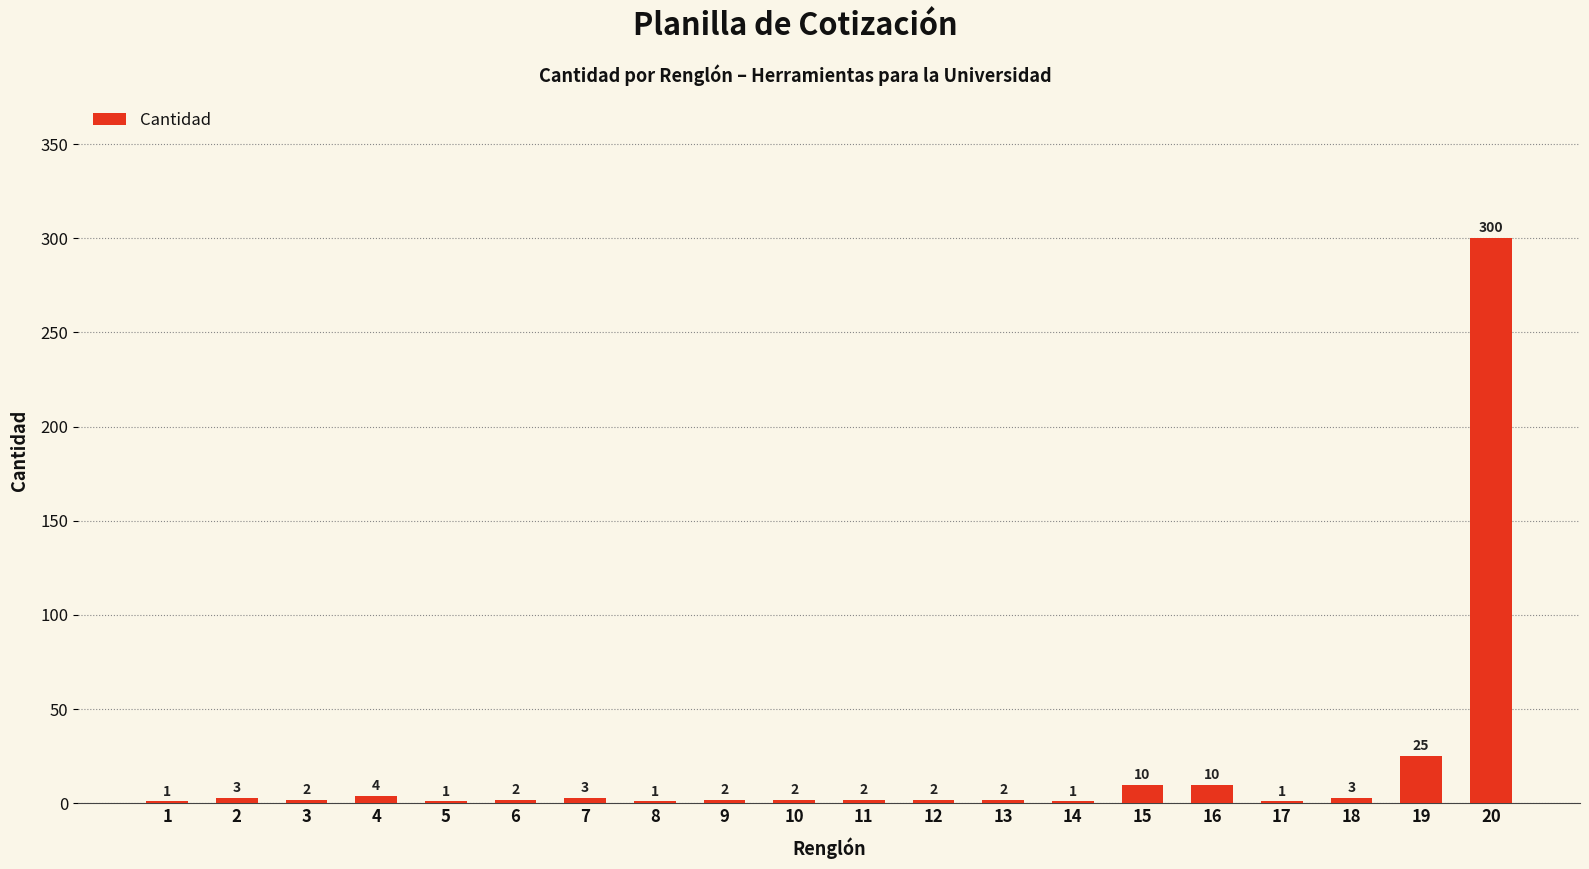

Reading right to left, list all the values displayed in this chart.

20=300	19=25	18=3	17=1	16=10	15=10	14=1	13=2	12=2	11=2	10=2	9=2	8=1	7=3	6=2	5=1	4=4	3=2	2=3	1=1